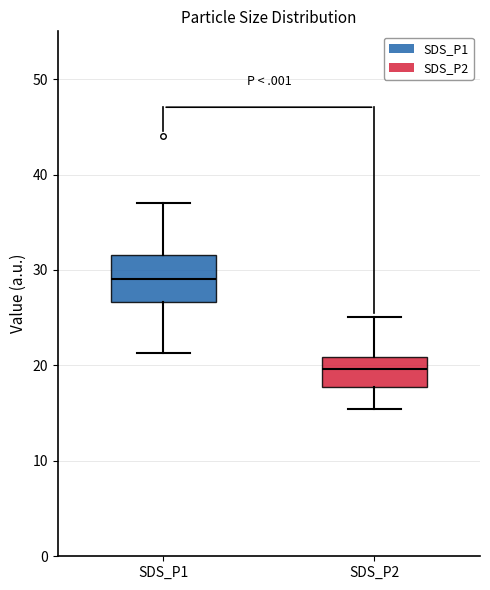

Which box has the lowest median line?

SDS_P2